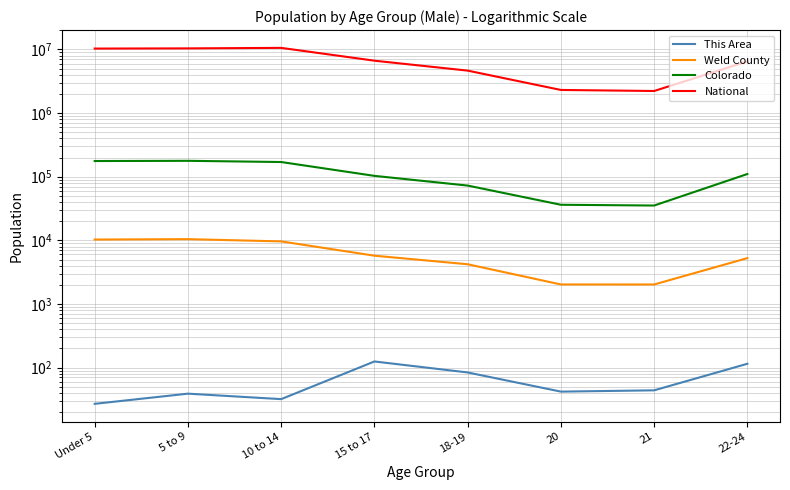

Which series has the widest spread of values?

National